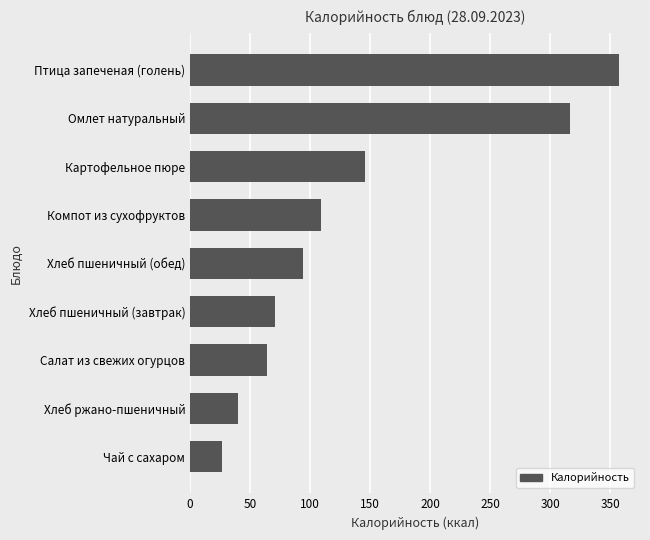

Rank the categories by value from highest to lowest.

Птица запеченая (голень), Омлет натуральный, Картофельное пюре, Компот из сухофруктов, Хлеб пшеничный (обед), Хлеб пшеничный (завтрак), Салат из свежих огурцов, Хлеб ржано-пшеничный, Чай с сахаром